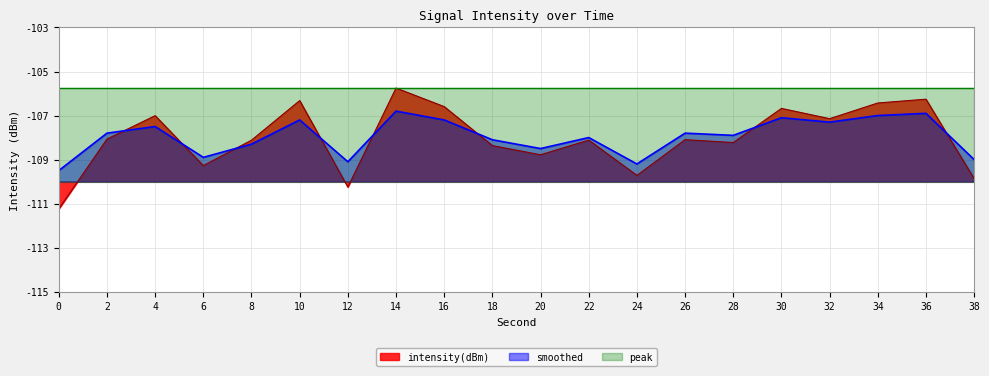

How many intersections are there between smoothed and intensity(dBm)?

8